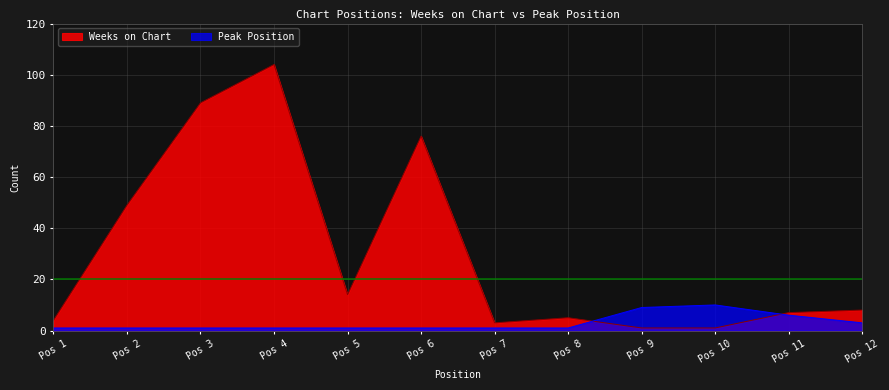

After their last crossing, which series has the higher values: Peak Position or Weeks on Chart?

Weeks on Chart